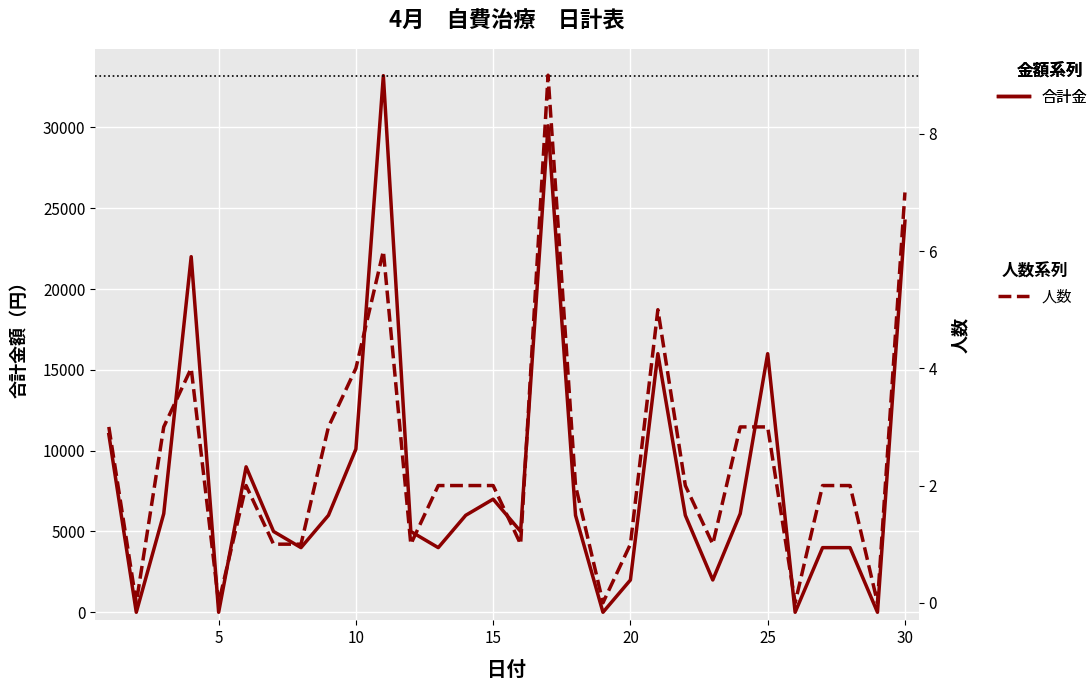

True or false: 合計金額 and 人数 cross at least once.

False